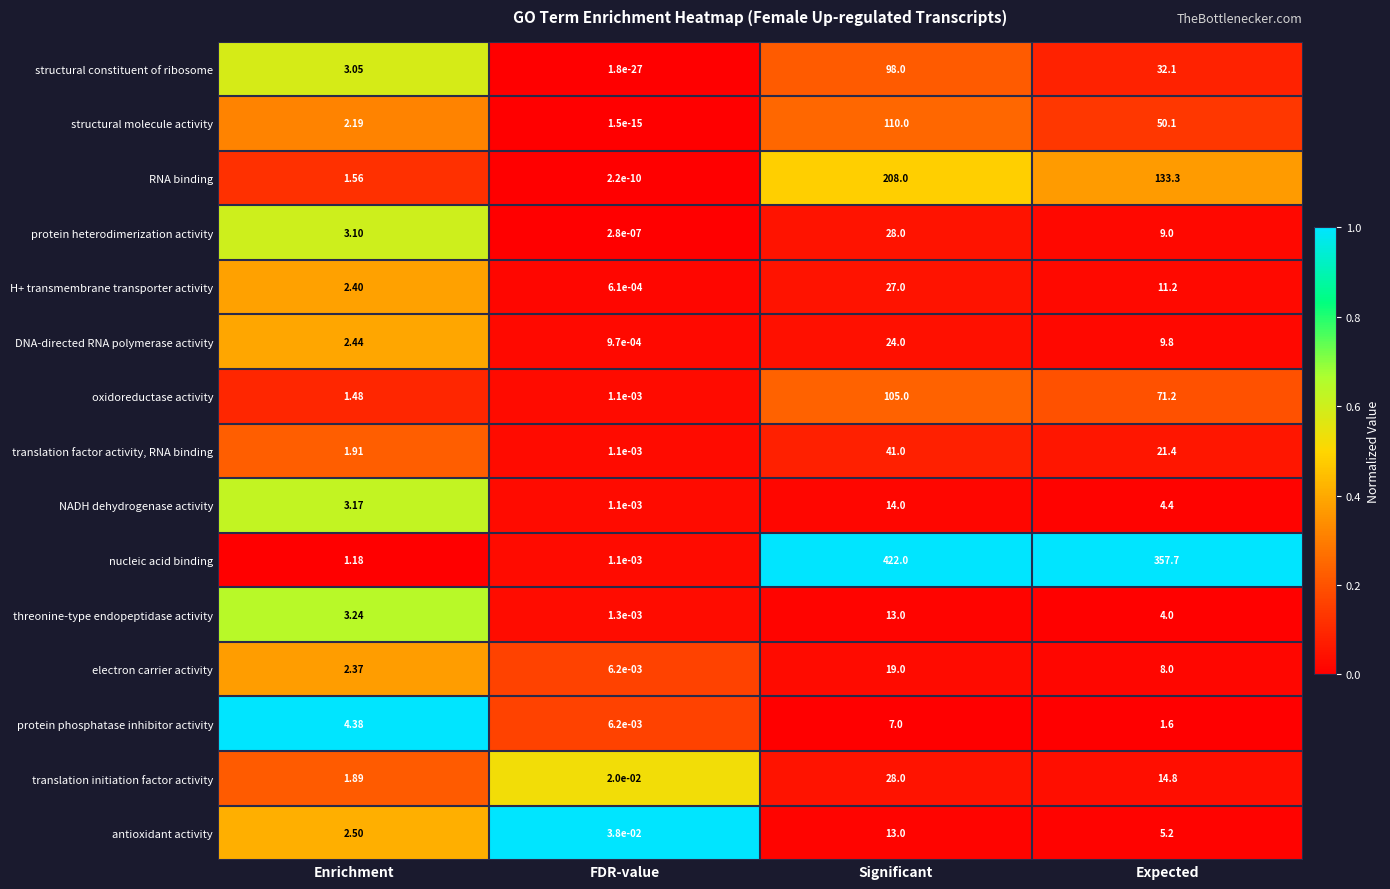

What is the total value across all series at Enrichment?

36.9